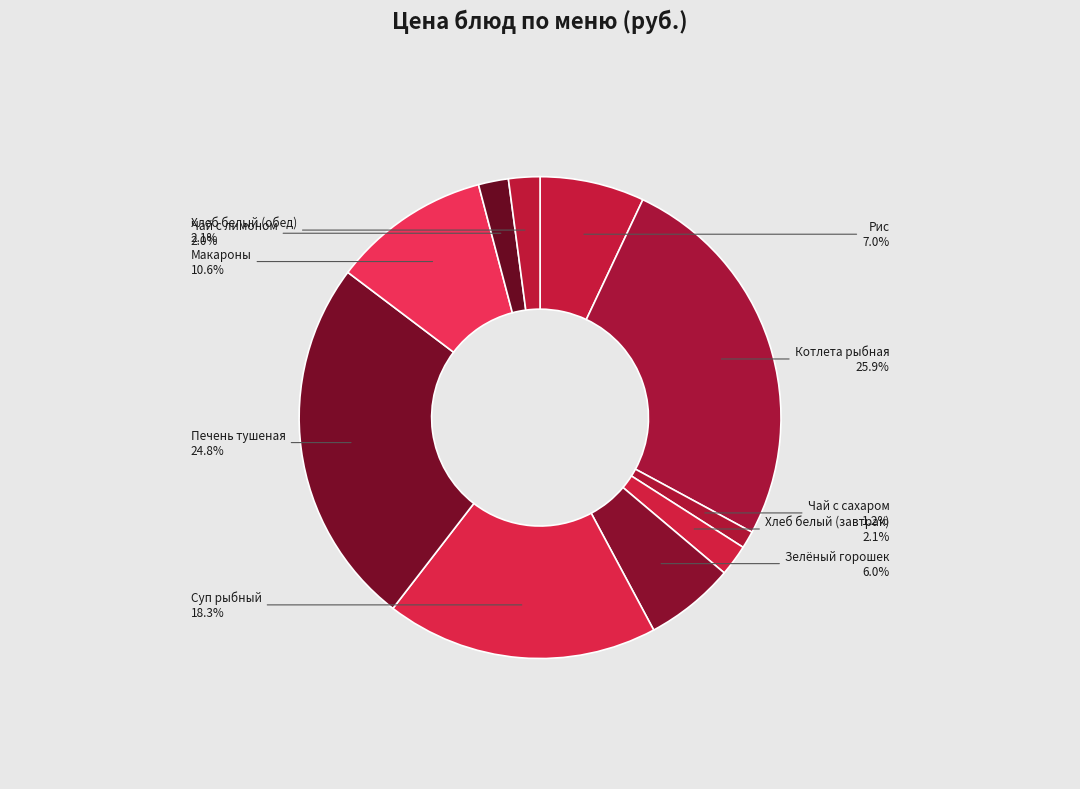

What is the ratio of the value at Чай с лимоном to the value at Котлета рыбная?

0.1